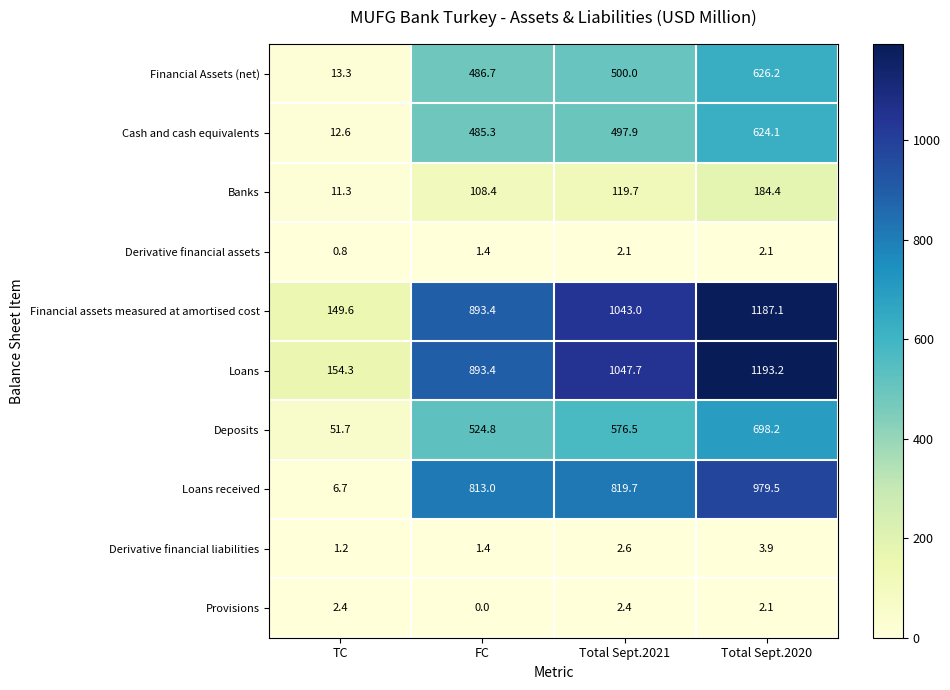

What value does the Financial Assets (net) series have at Total Sept.2021?

500.0